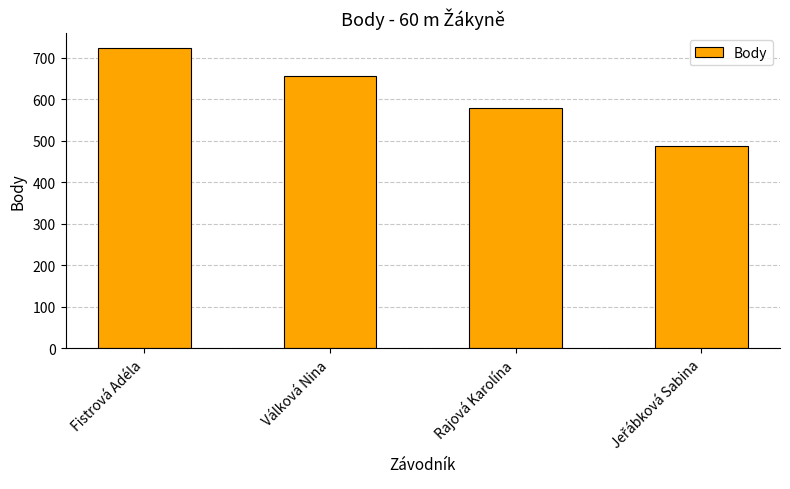

Reading left to right, transcribe all the data shown in this chart.

723	656	579	487